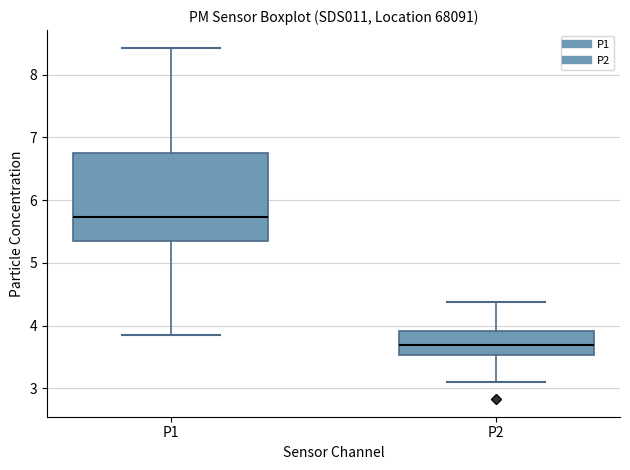

Which box's median line is the lowest?

P2